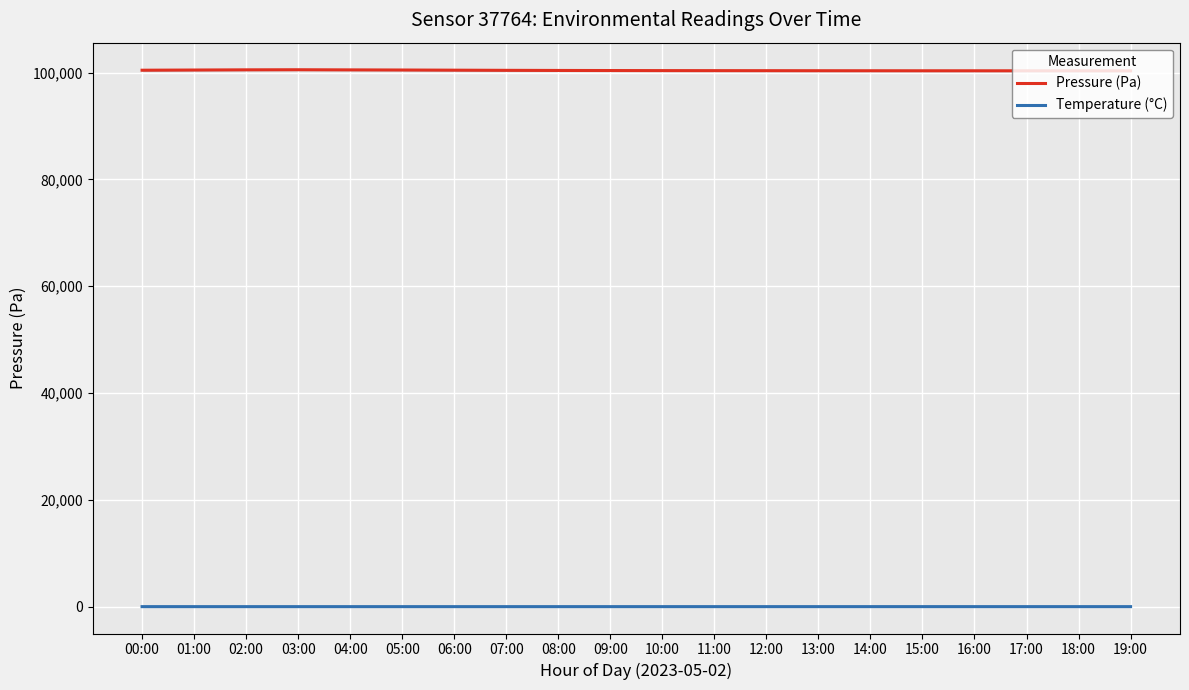

Does the chart display data point markers on the line(s)?

No